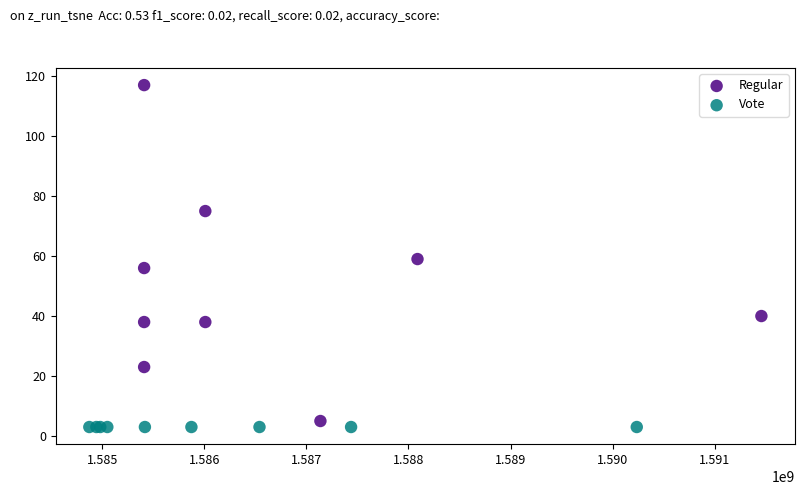

Which series contains the highest Y value?

Regular